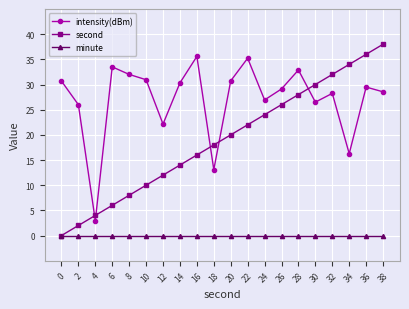

Reading left to right, what are all the values shown in this chart?

intensity(dBm): 0=30.7	2=26.0	4=3.0	6=33.5	8=32.0	10=31.0	12=22.1	14=30.3	16=35.6	18=13.1	20=30.7	22=35.2	24=26.9	26=29.1	28=32.9	30=26.5	32=28.2	34=16.3	36=29.5	38=28.5
second: 0=0.0	2=2.0	4=4.0	6=6.0	8=8.0	10=10.0	12=12.0	14=14.0	16=16.0	18=18.0	20=20.0	22=22.0	24=24.0	26=26.0	28=28.0	30=30.0	32=32.0	34=34.0	36=36.0	38=38.0
minute: 0=0.0	2=0.0	4=0.0	6=0.0	8=0.0	10=0.0	12=0.0	14=0.0	16=0.0	18=0.0	20=0.0	22=0.0	24=0.0	26=0.0	28=0.0	30=0.0	32=0.0	34=0.0	36=0.0	38=0.0